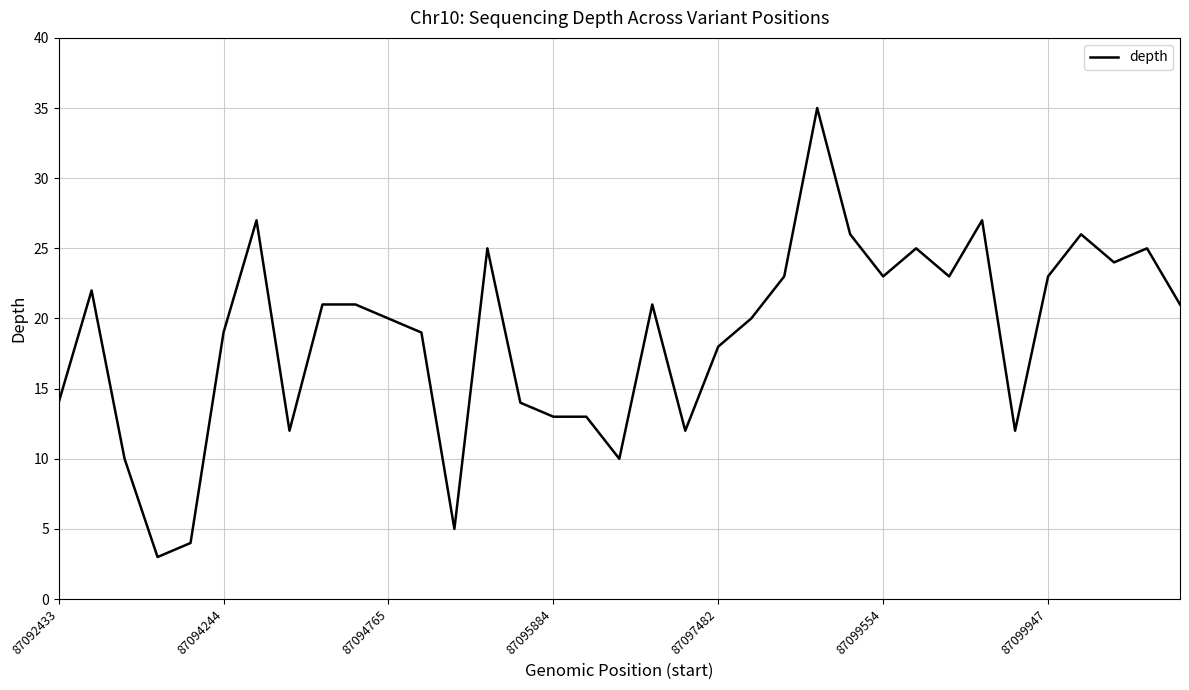

What is the difference between the second highest and minimum values?

24